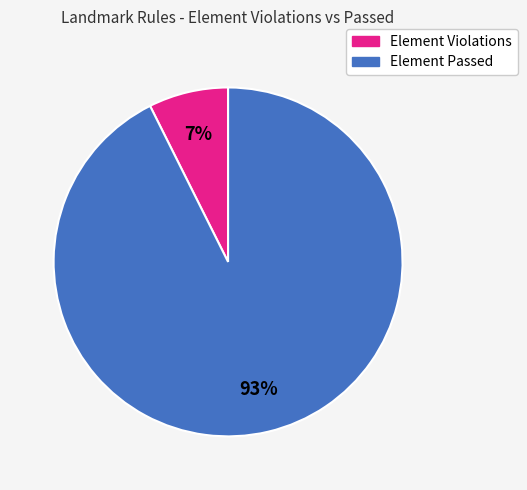

Does any single category account for the majority?

Yes